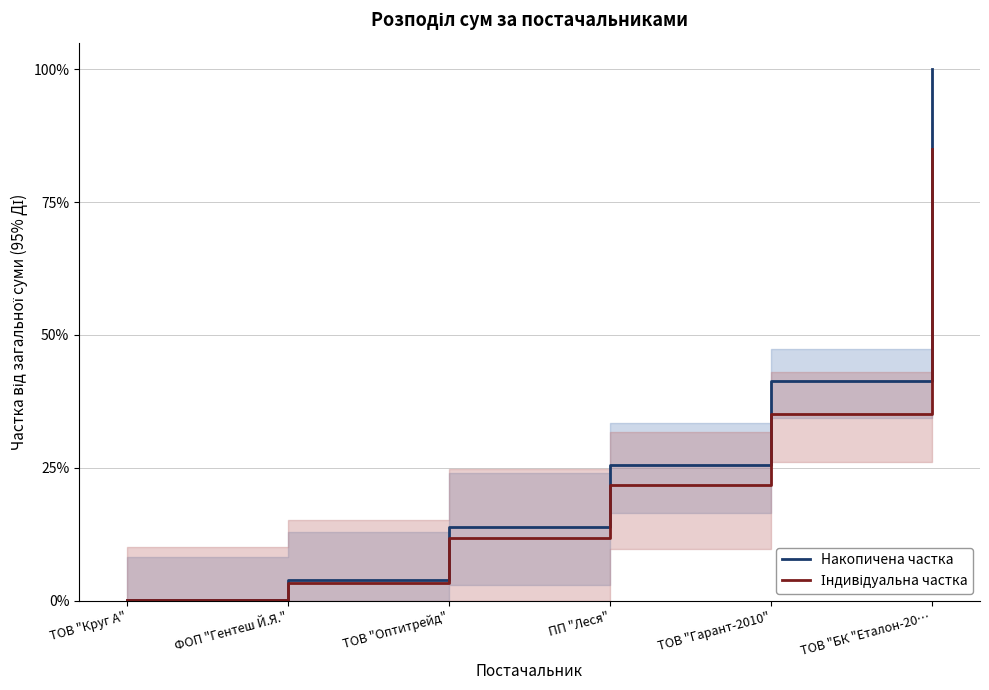

At which label is Індивідуальна частка closest to 0?

ТОВ "Круг А"